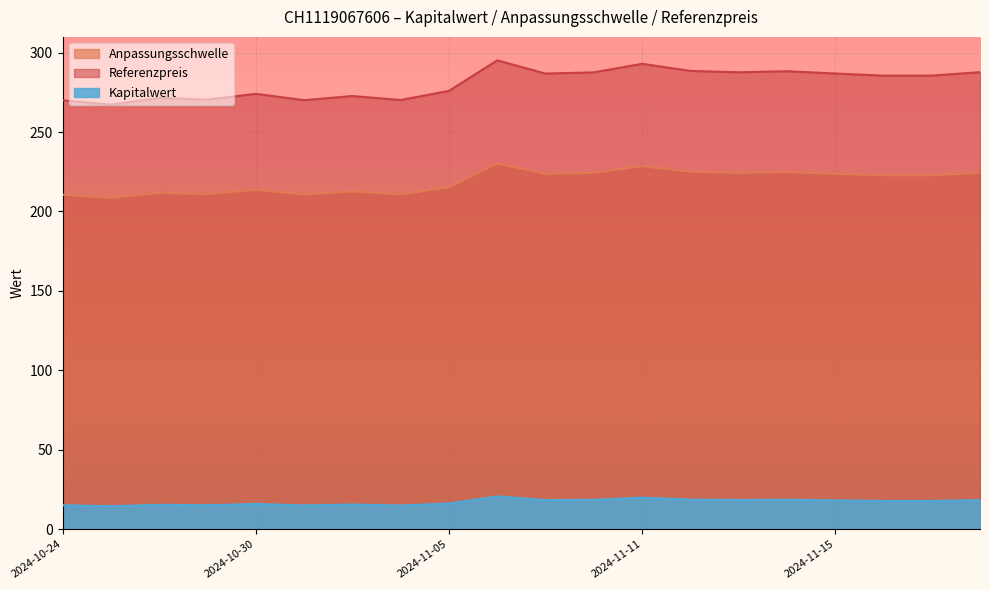

What is the spread (max minus min) of values at 2024-10-28?

256.1